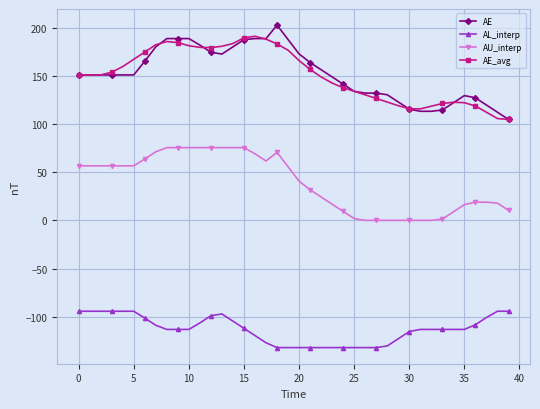

Does the chart have visible grid lines?

Yes